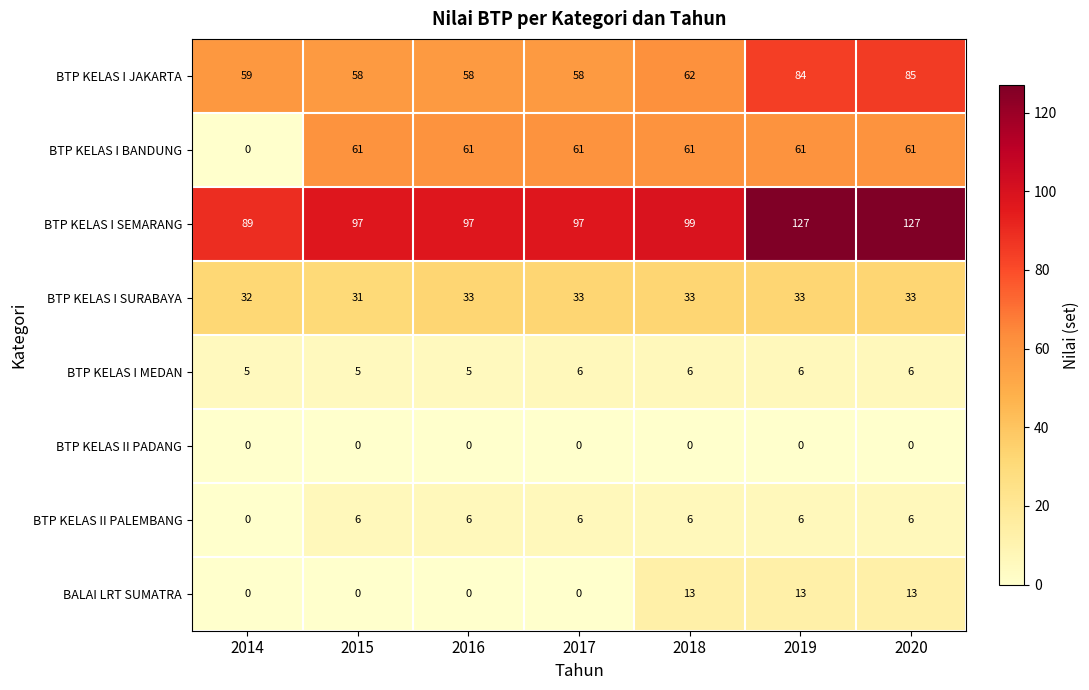

What is the maximum value for BTP KELAS I SEMARANG?

127